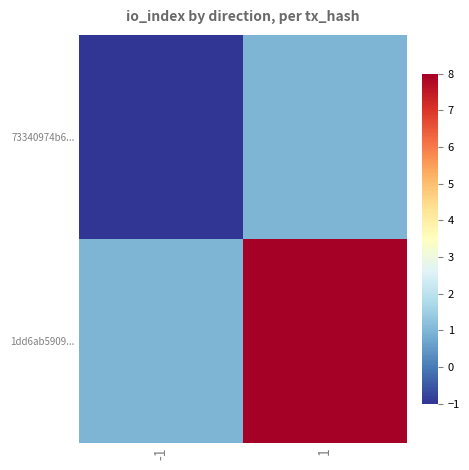

Reading right to left, extract all data points from this chart.

73340974b6...: 1=1	-1=-1
1dd6ab5909...: 1=8	-1=1